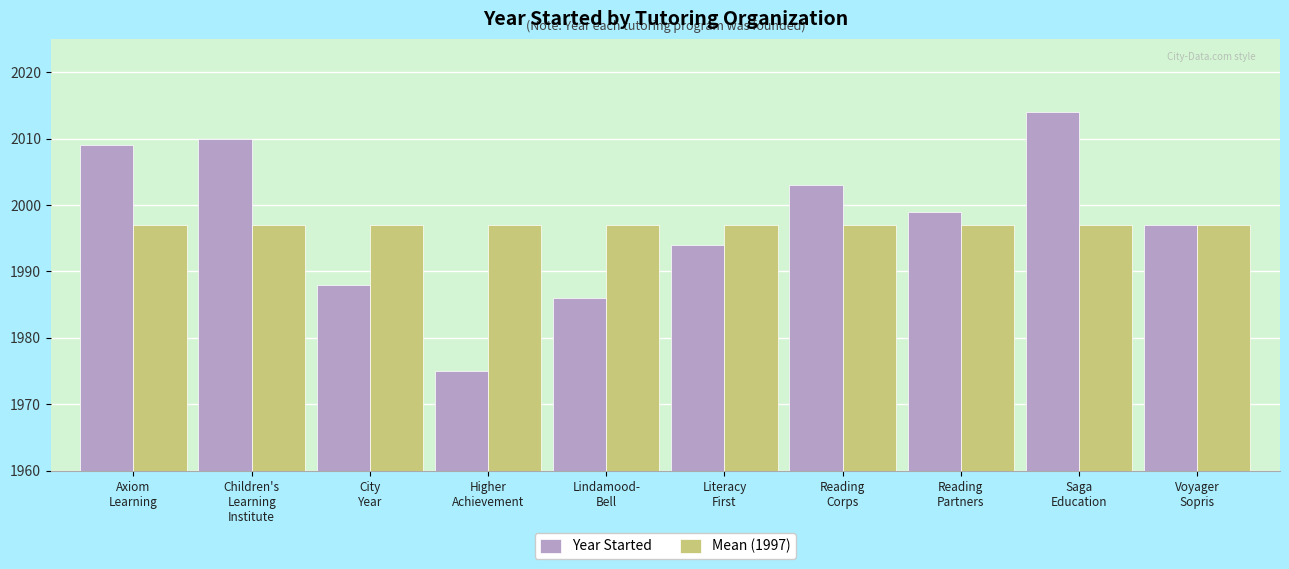

At Reading
Corps, list the series in order from smallest to largest.

Mean (1997), Year Started